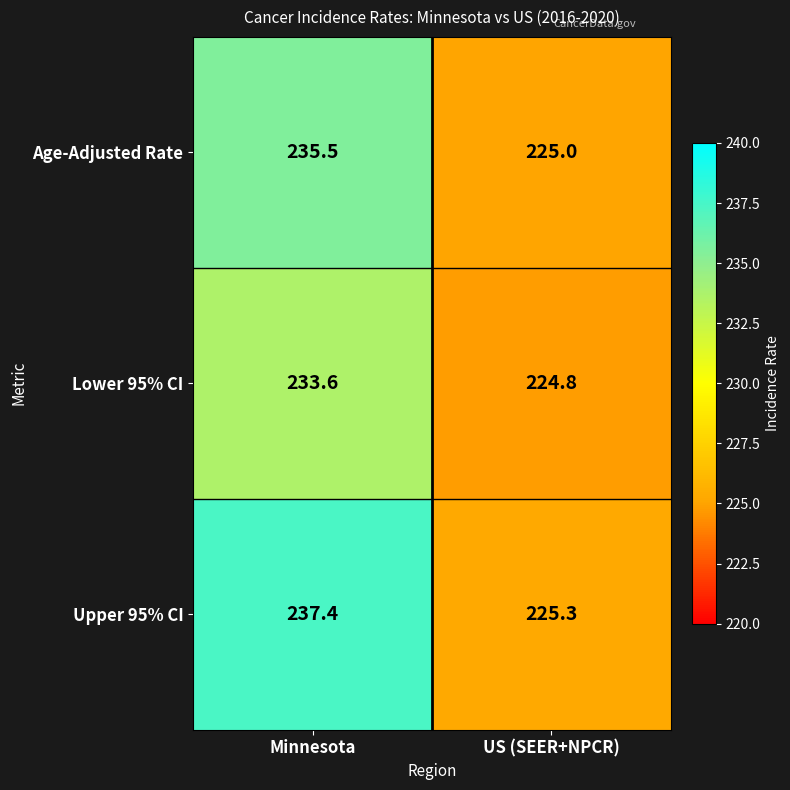

Read the Upper 95% CI value at US (SEER+NPCR).

225.3